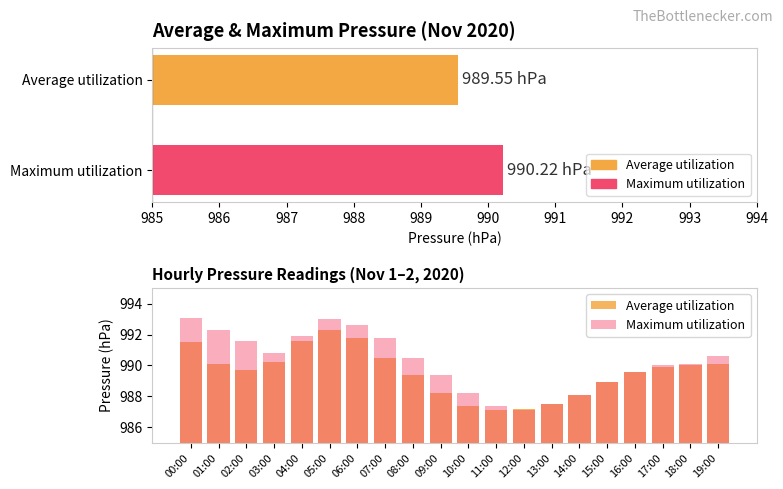

How many groups of bars are there?

20